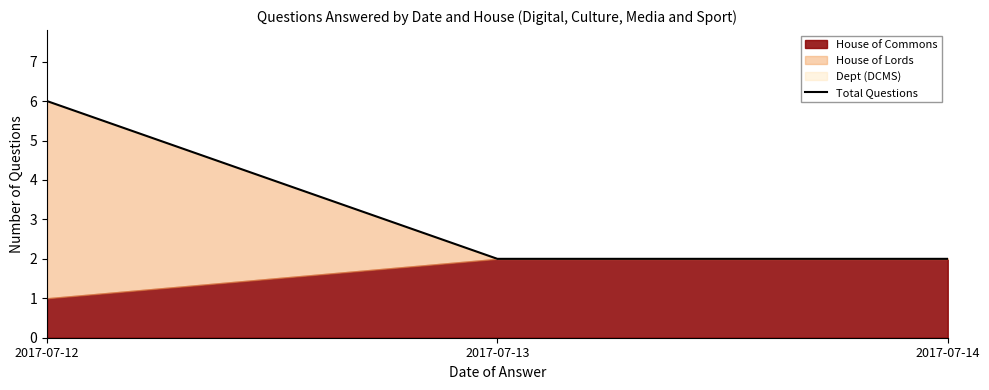

Is it true that Total Questions equals 8 at 2017-07-12?

False